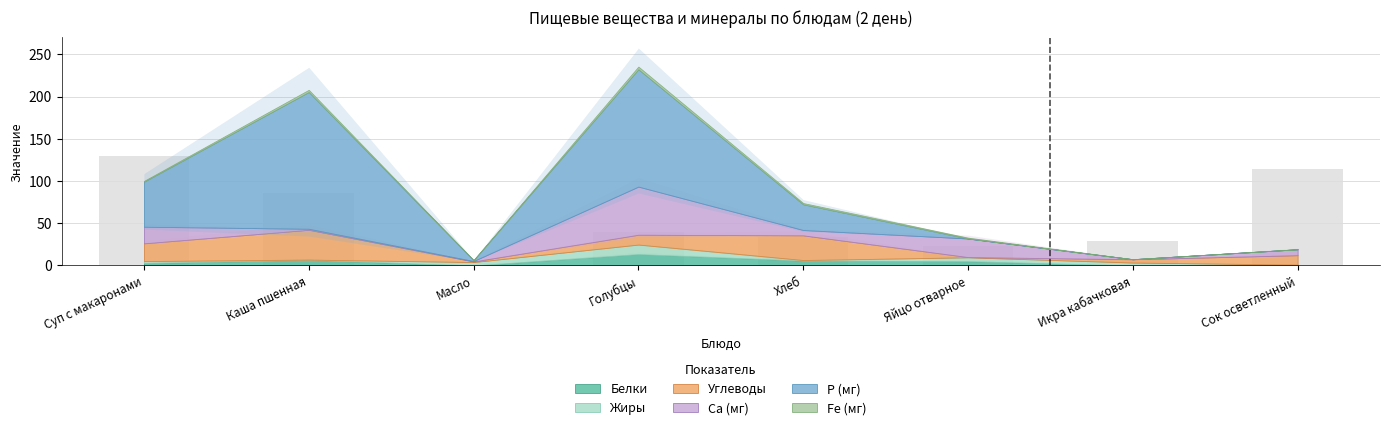

Count the number of categories in the chart.

8